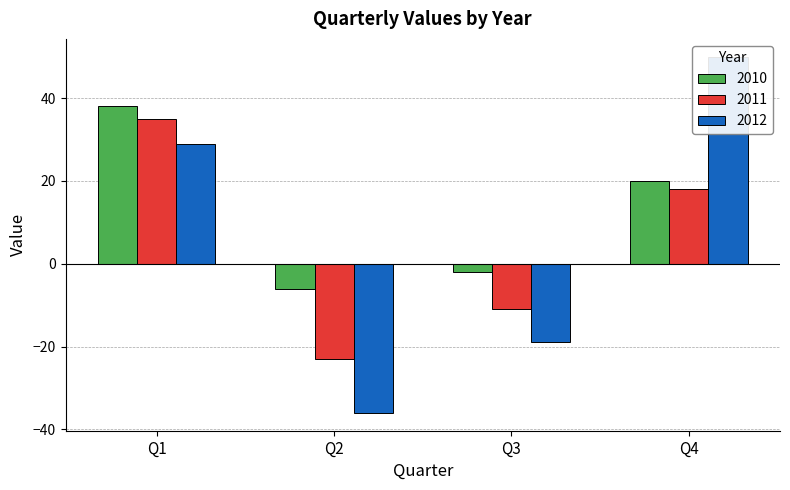

Reading right to left, extract all data points from this chart.

2010: Q4=20	Q3=-2	Q2=-6	Q1=38
2011: Q4=18	Q3=-11	Q2=-23	Q1=35
2012: Q4=50	Q3=-19	Q2=-36	Q1=29